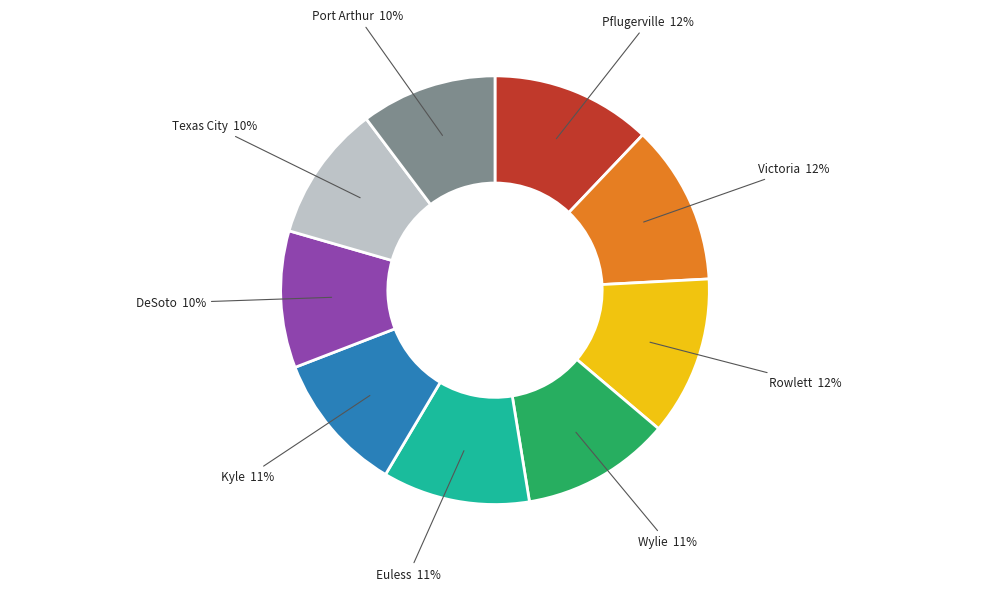

Is there a majority slice in this chart?

No